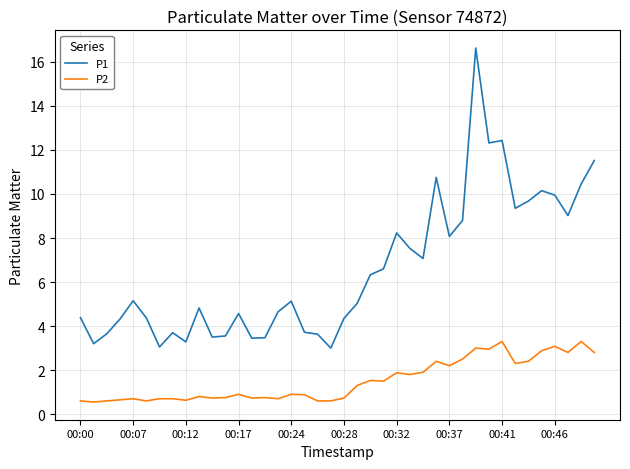

Which series has the widest spread of values?

P1